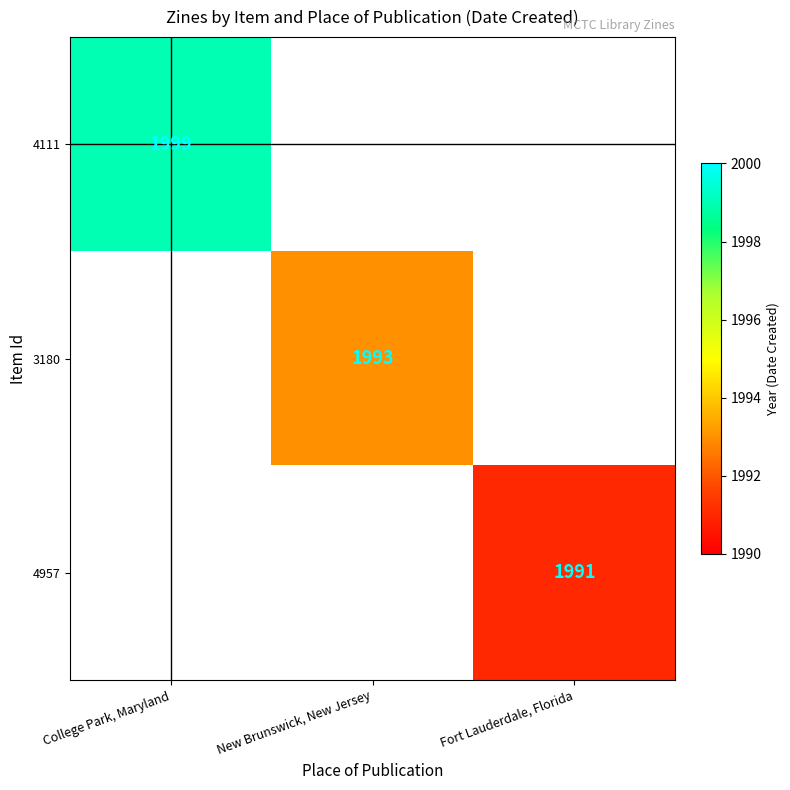

True or false: 3180 has a value of 1993 at New Brunswick, New Jersey.

True